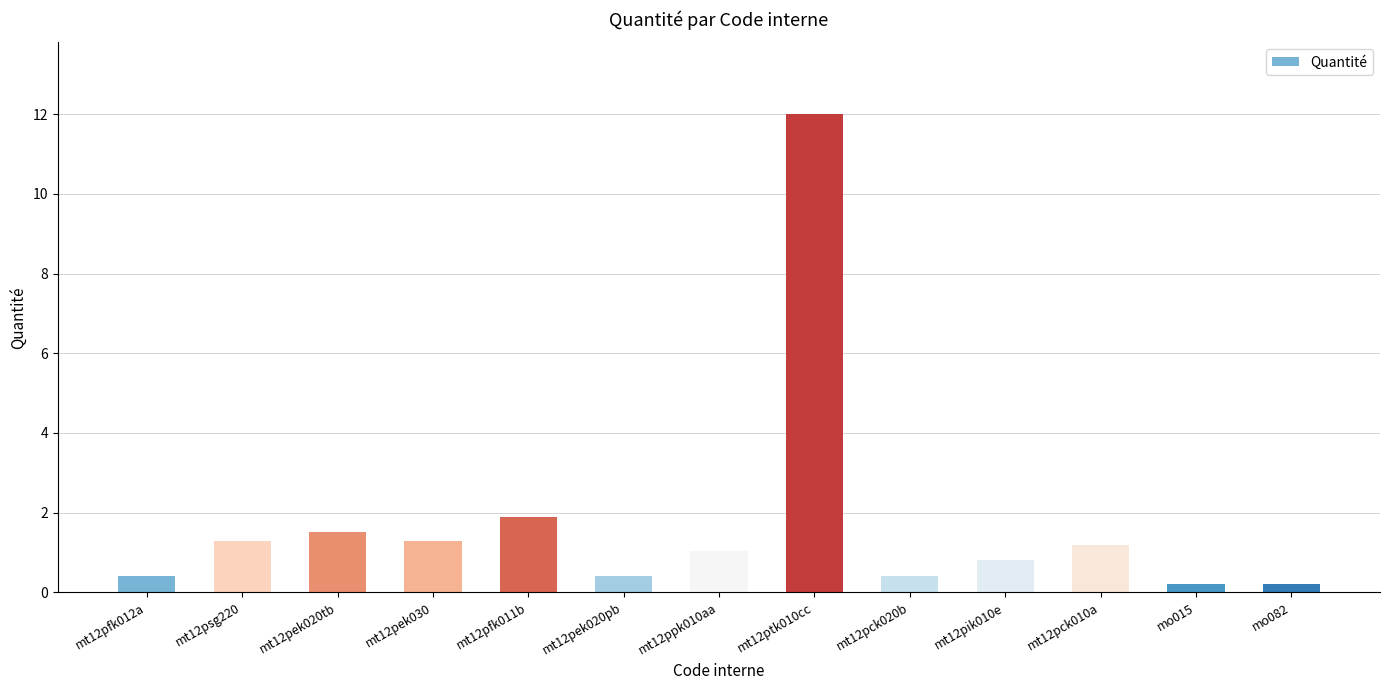

What is the change in value from mt12pek020tb to mt12pek020pb?

-1.1